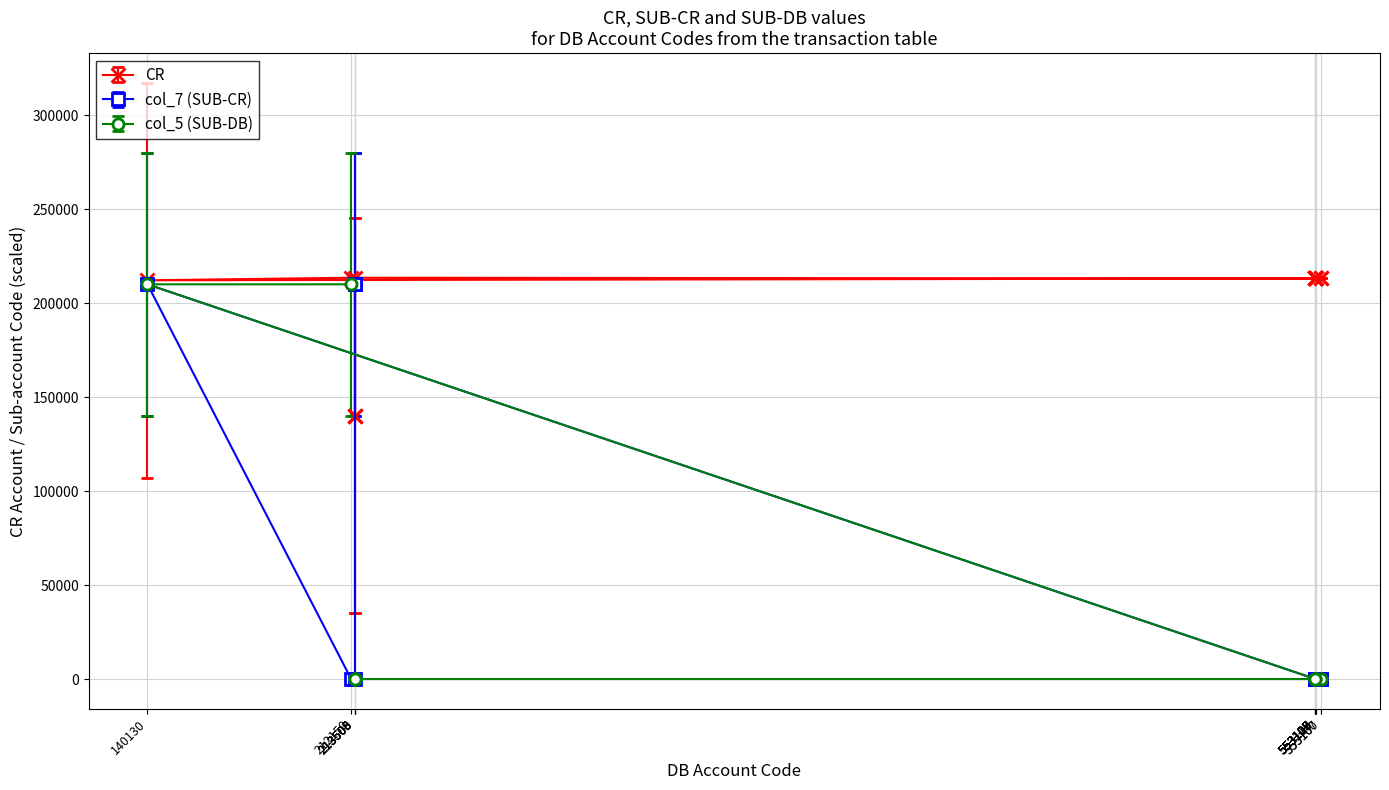

Count the col_7 (SUB-CR) values in the range 0 to 7.

20